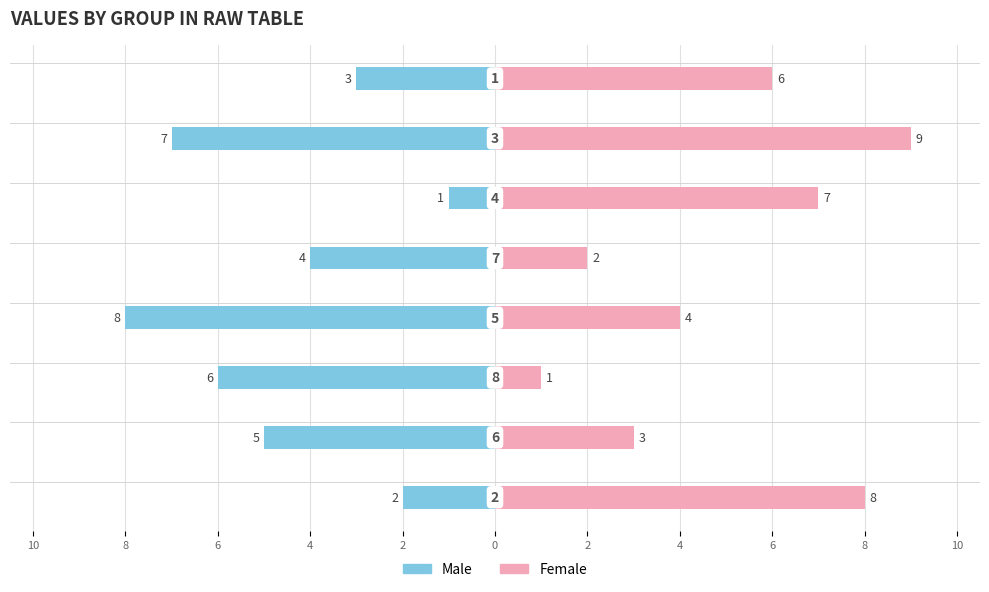

What is the label of the 7th bar from the left?

2